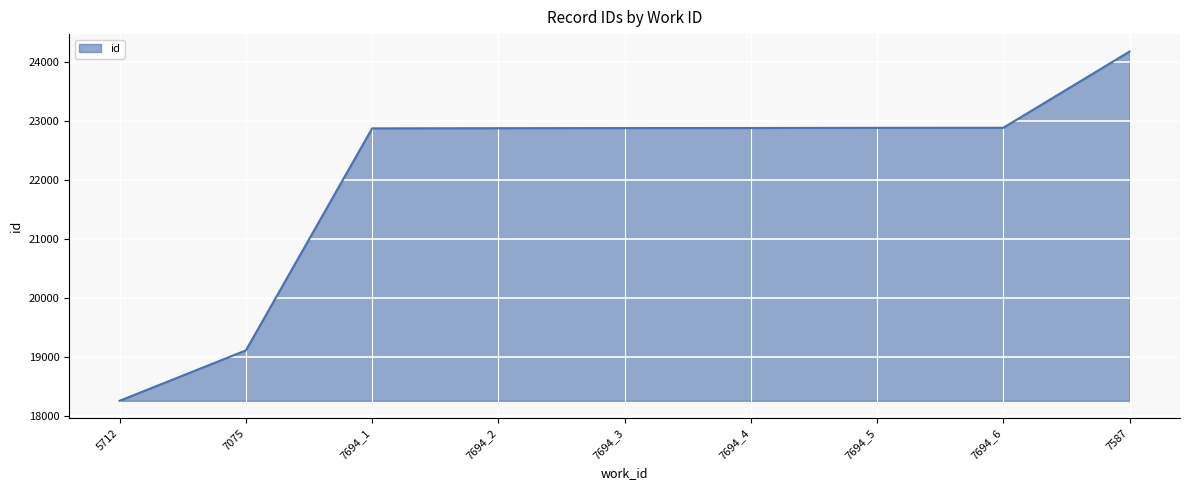

What is the average value?

22089